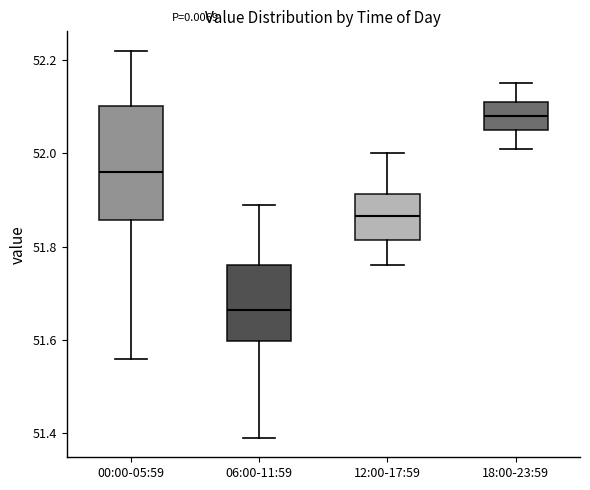

Reading left to right, transcribe this box plot: for each box, give where its median line is, the range the box spans, and where its two whiskers end, as read against the y-axis. The values are not printed on the chart, so give them approximately, as read against the axis.

00:00-05:59: median 51.96, box 51.86 to 52.10, whiskers 51.56 to 52.22
06:00-11:59: median 51.66, box 51.60 to 51.76, whiskers 51.40 to 51.90
12:00-17:59: median 51.86, box 51.82 to 51.92, whiskers 51.76 to 52.00
18:00-23:59: median 52.08, box 52.06 to 52.12, whiskers 52.02 to 52.16